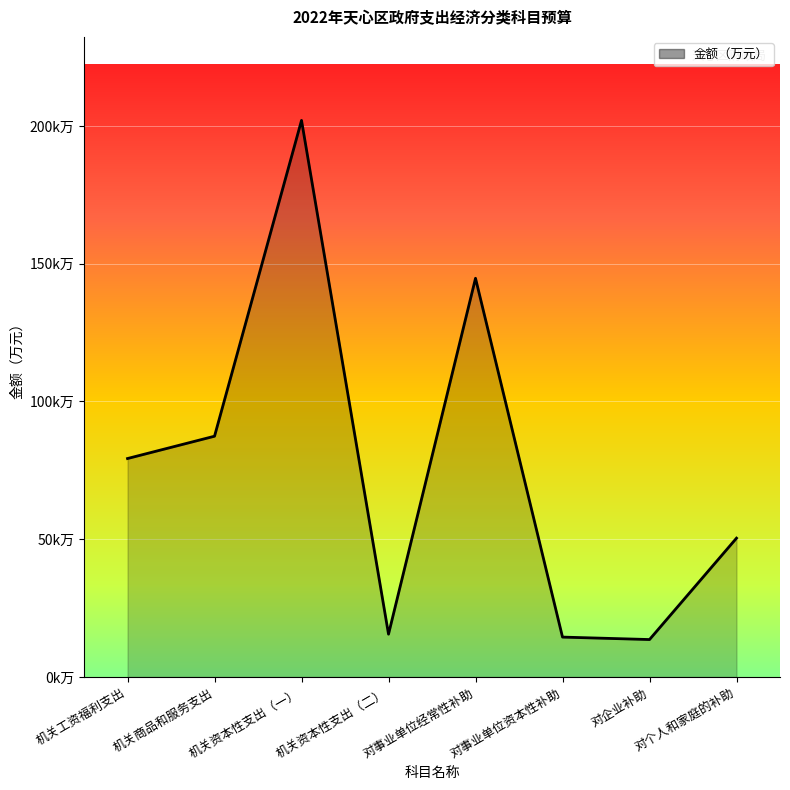

What position from the right is 机关工资福利支出?

8